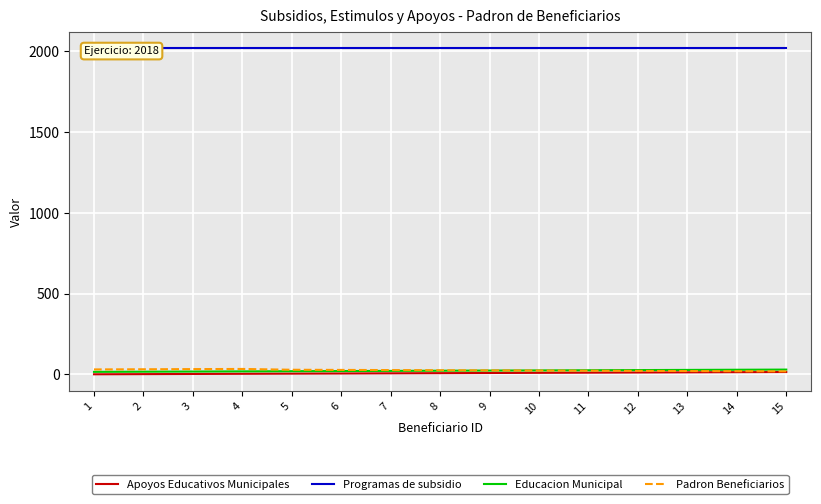

How many lines are shown in the chart?

4